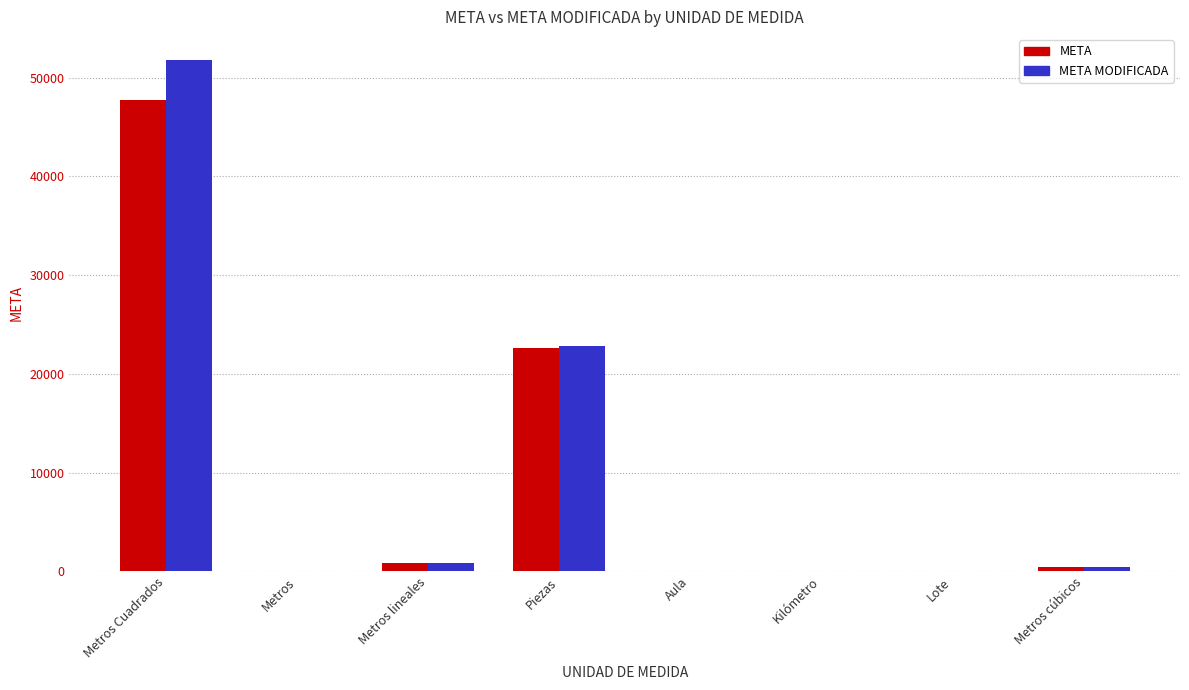

What is the total value across all series at Metros lineales?

1775.4